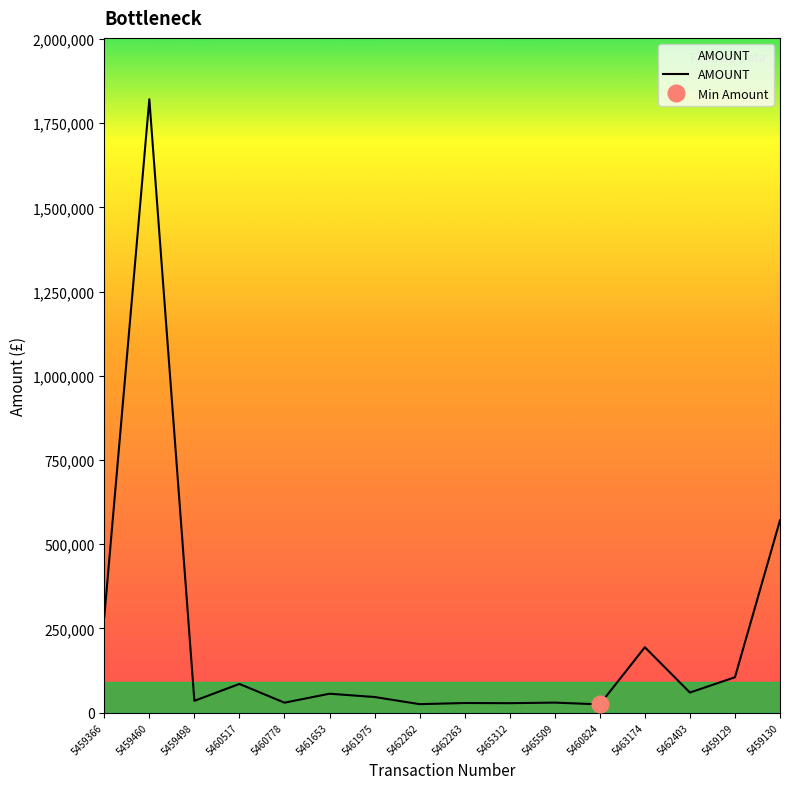

What is the difference between the maximum and minimum values?

1796662.0